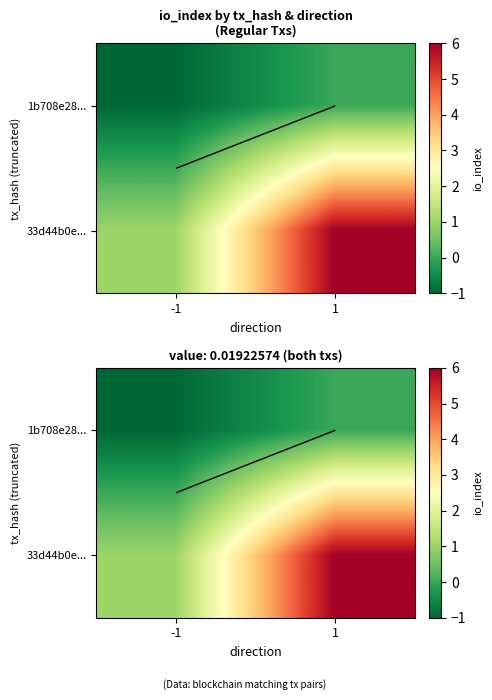

What is the minimum value for 1b708e28...?

-1